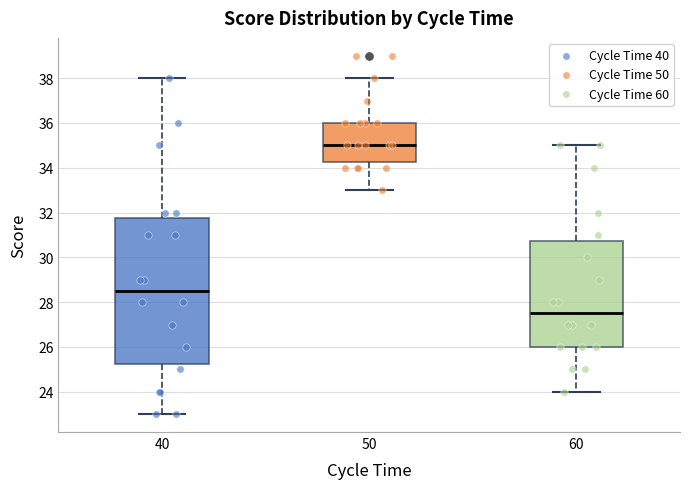

Comparing the boxes themselves (not the whiskers), which one is the tallest?

40